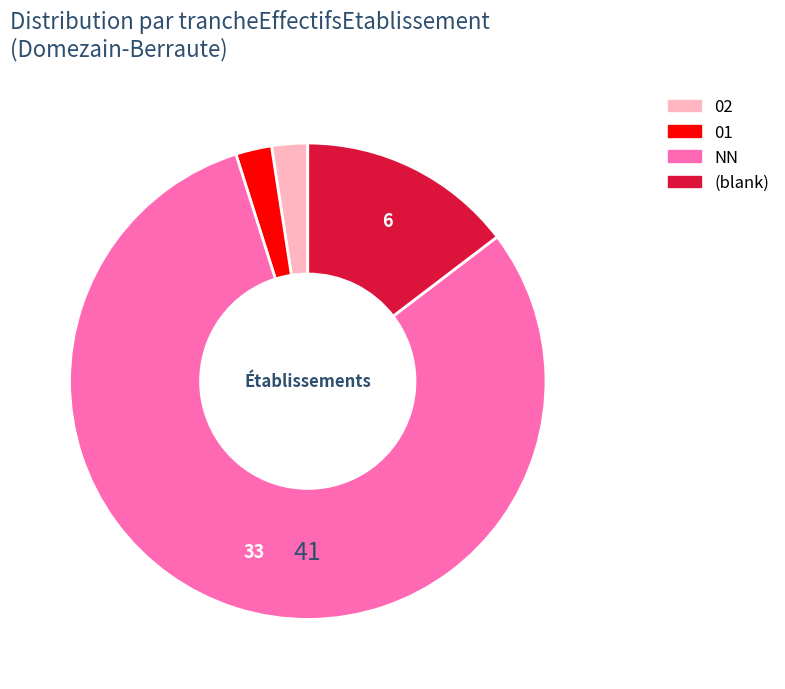

Does any single category account for the majority?

Yes